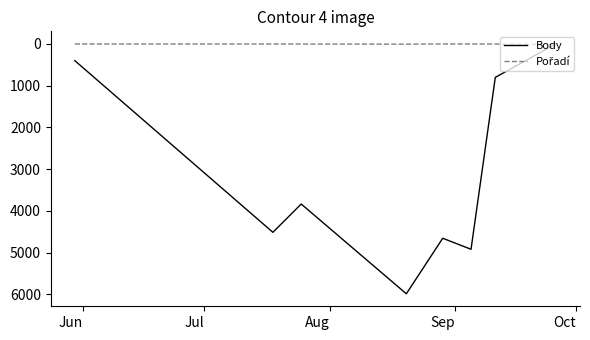

In Body, how many points are lower than both neighbors (excluding endpoints)?

2